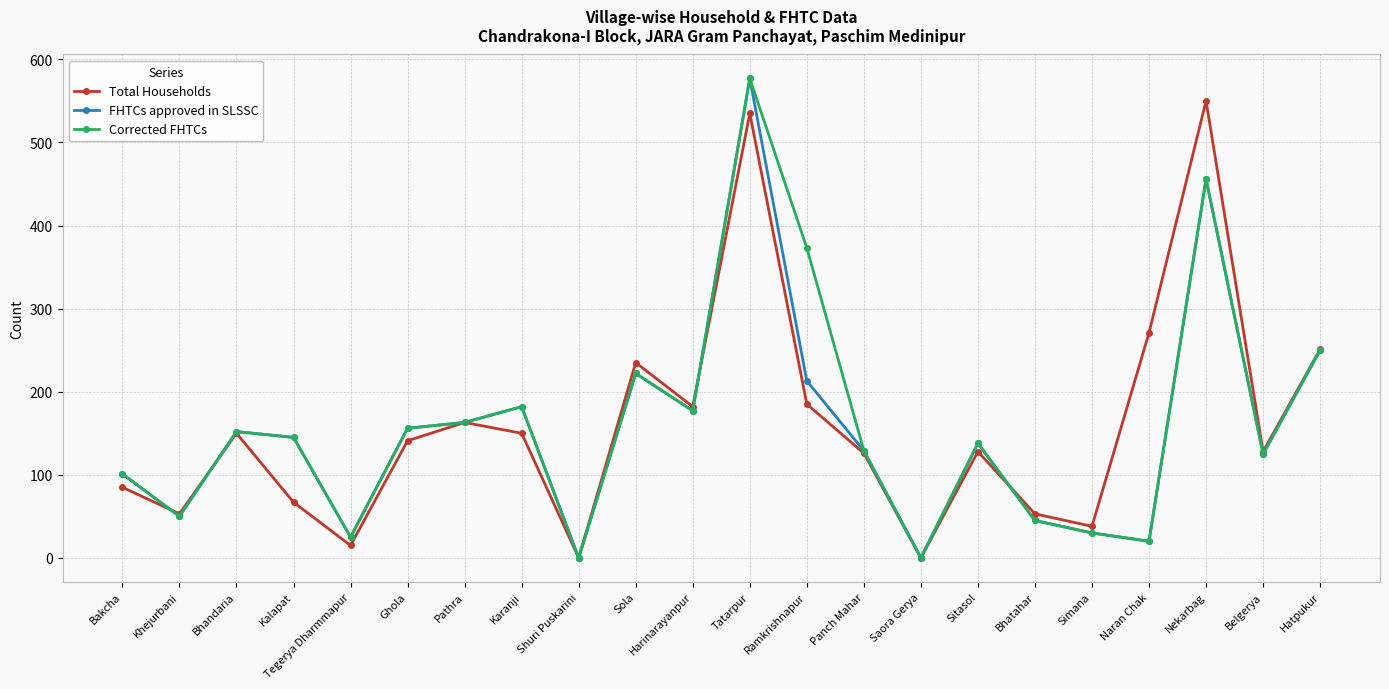

True or false: FHTCs approved in SLSSC has more than 1 interior local peaks.

True